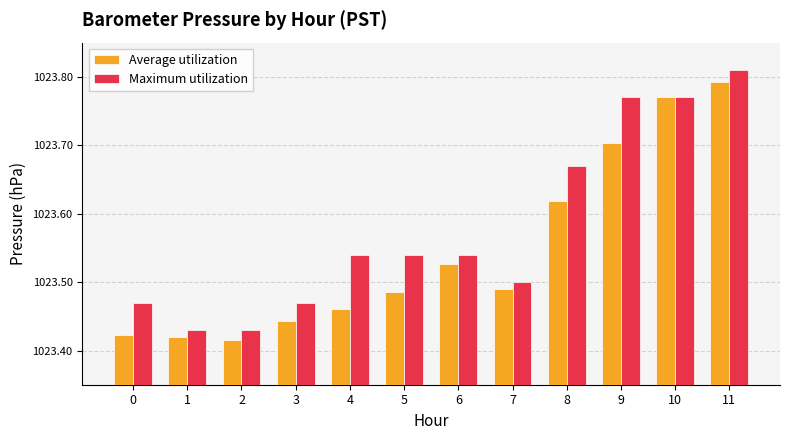

Which label corresponds to the smallest value in the chart?

2